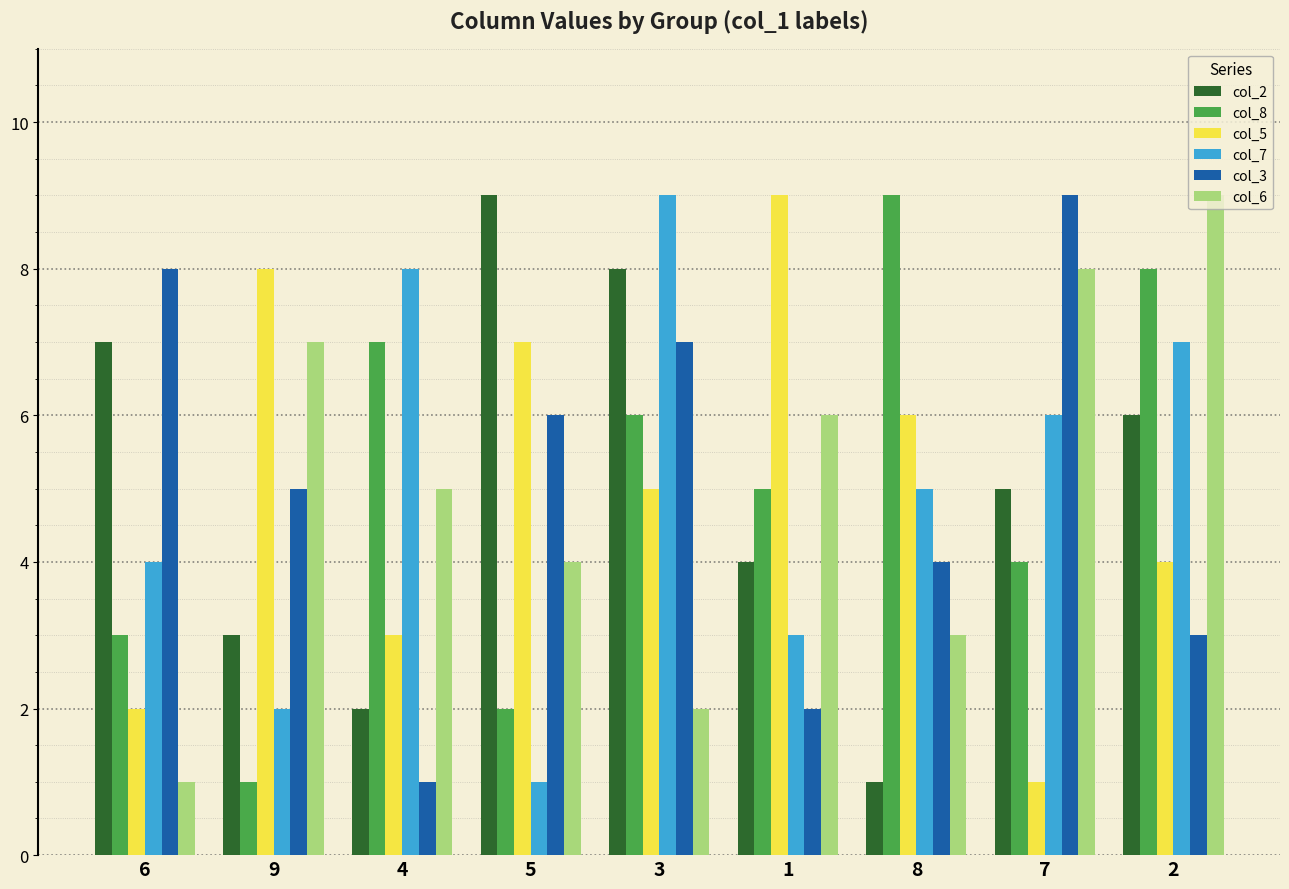

Reading right to left, list all the values displayed in this chart.

col_2: 2=6	7=5	8=1	1=4	3=8	5=9	4=2	9=3	6=7
col_8: 2=8	7=4	8=9	1=5	3=6	5=2	4=7	9=1	6=3
col_5: 2=4	7=1	8=6	1=9	3=5	5=7	4=3	9=8	6=2
col_7: 2=7	7=6	8=5	1=3	3=9	5=1	4=8	9=2	6=4
col_3: 2=3	7=9	8=4	1=2	3=7	5=6	4=1	9=5	6=8
col_6: 2=9	7=8	8=3	1=6	3=2	5=4	4=5	9=7	6=1